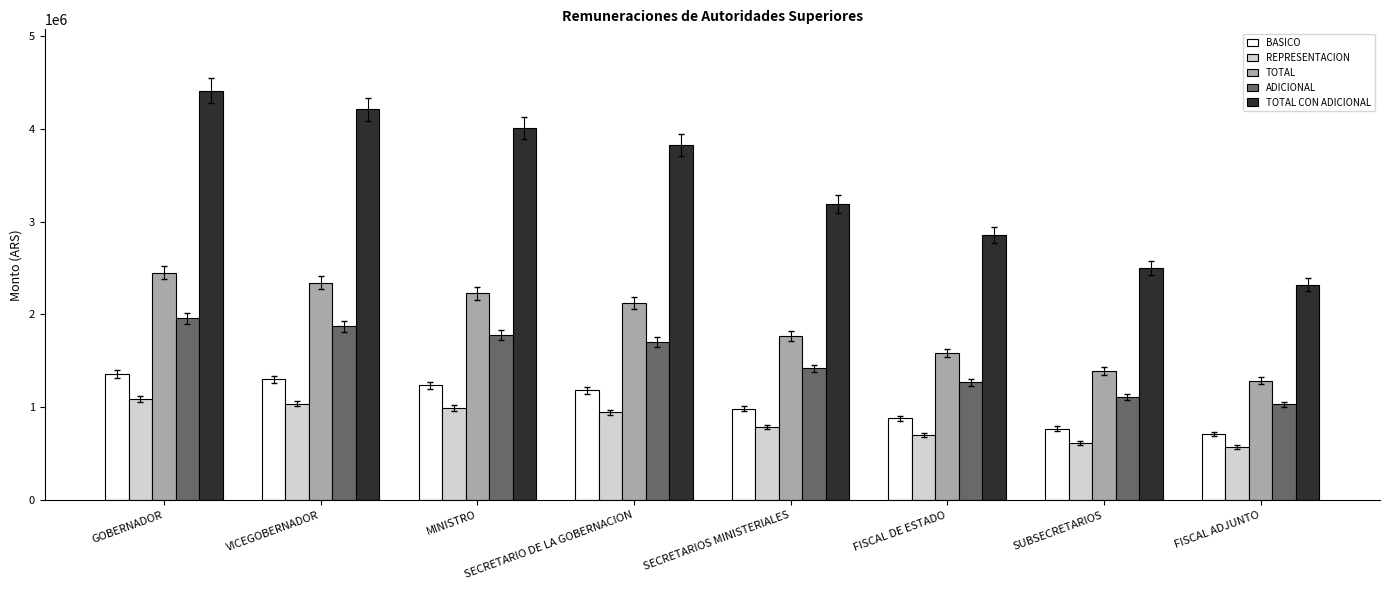

What is the label of the 5th bar from the right?

SECRETARIO DE LA GOBERNACION